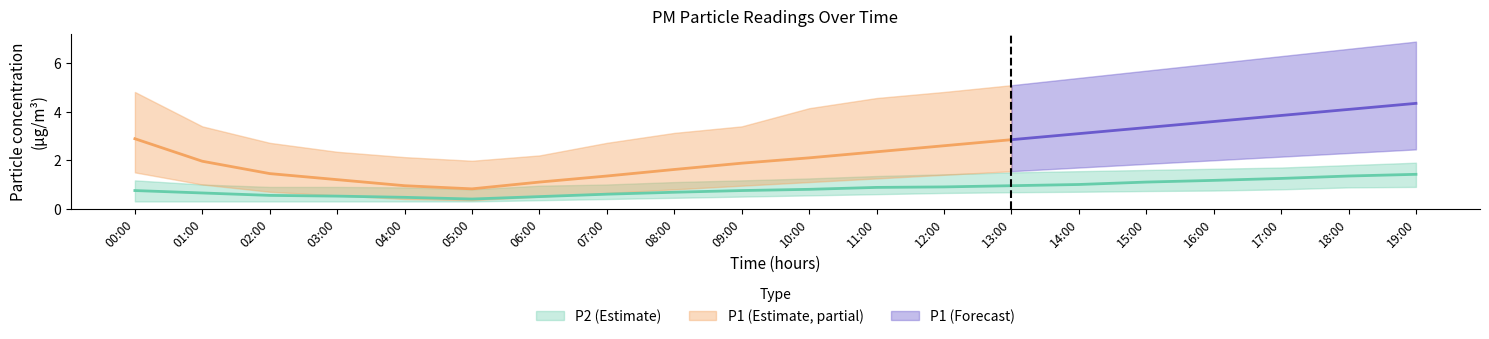

At which label does P2_lo reach its peak?

19:00